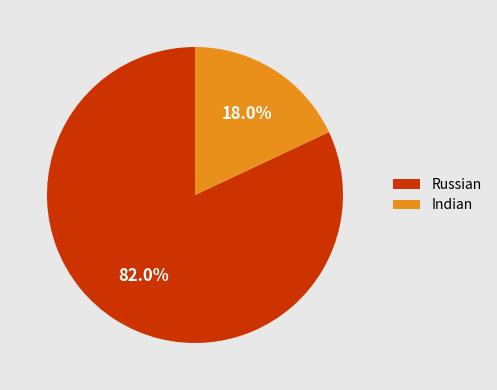

Rank the categories by value from highest to lowest.

Russian, Indian